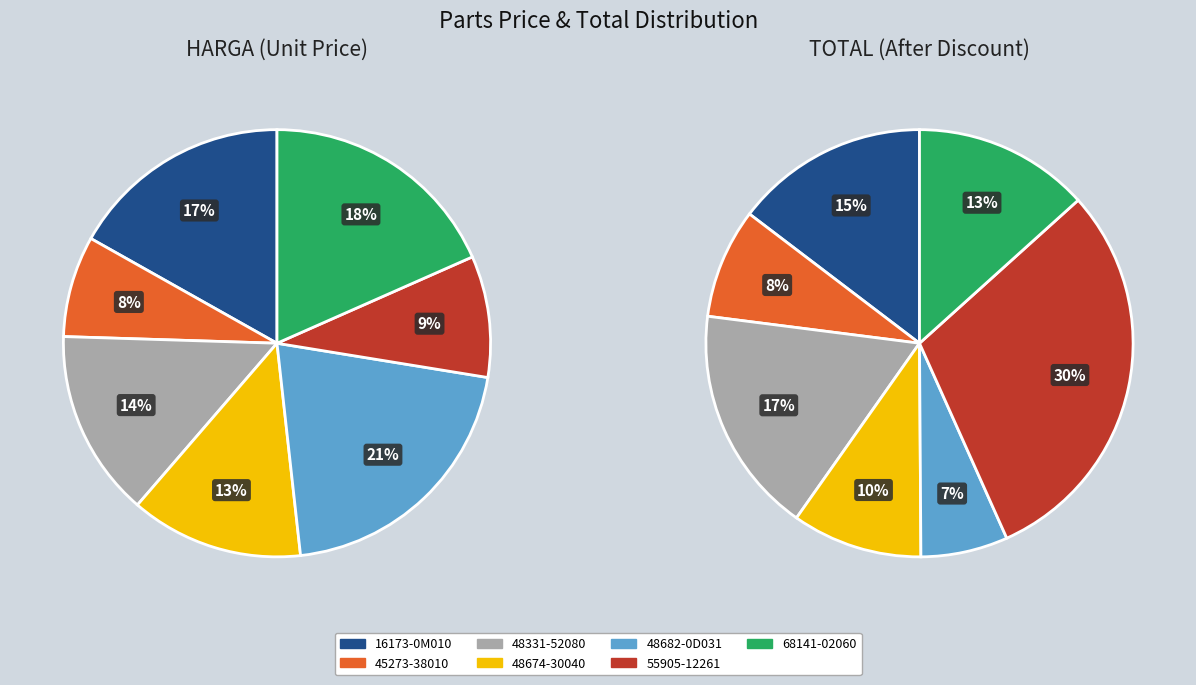

Is the sum of 16173-0M010 and 68141-02060 greater than half?

No